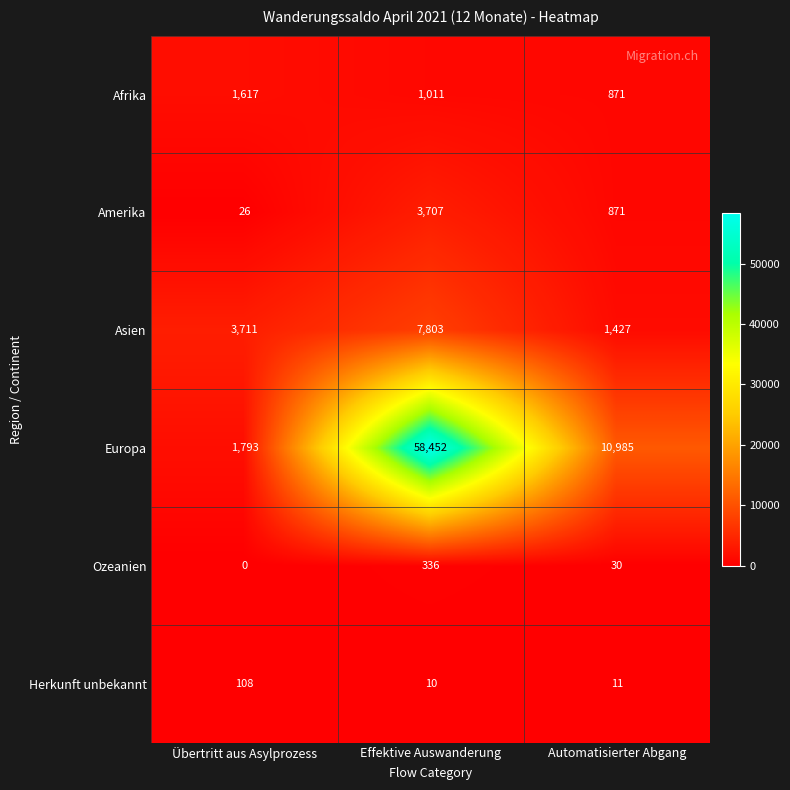

True or false: Amerika has a value of 26 at Übertritt aus Asylprozess.

True